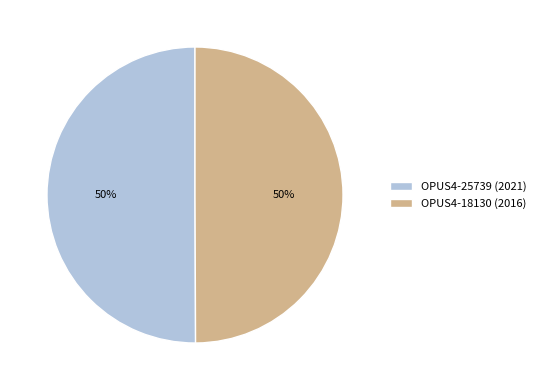

To the nearest percent, what percentage of the pie is OPUS4-18130 (2016)?

50%